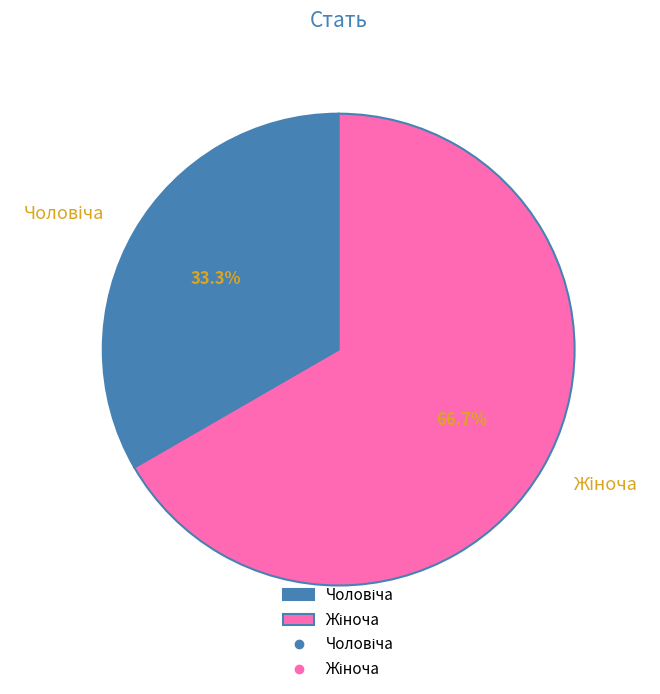

Is there a majority slice in this chart?

Yes